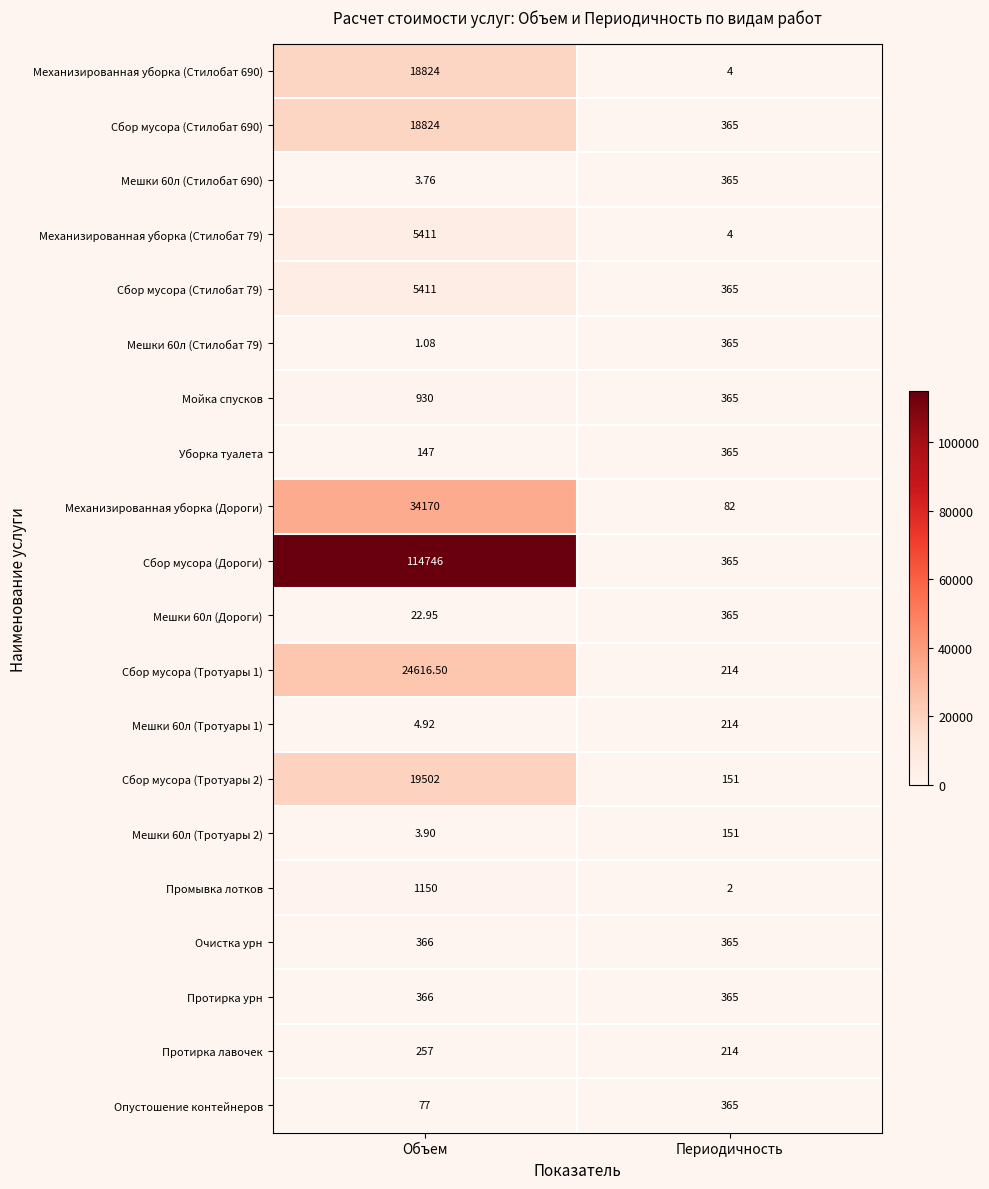

At which category is the sum across all series the highest?

Объем